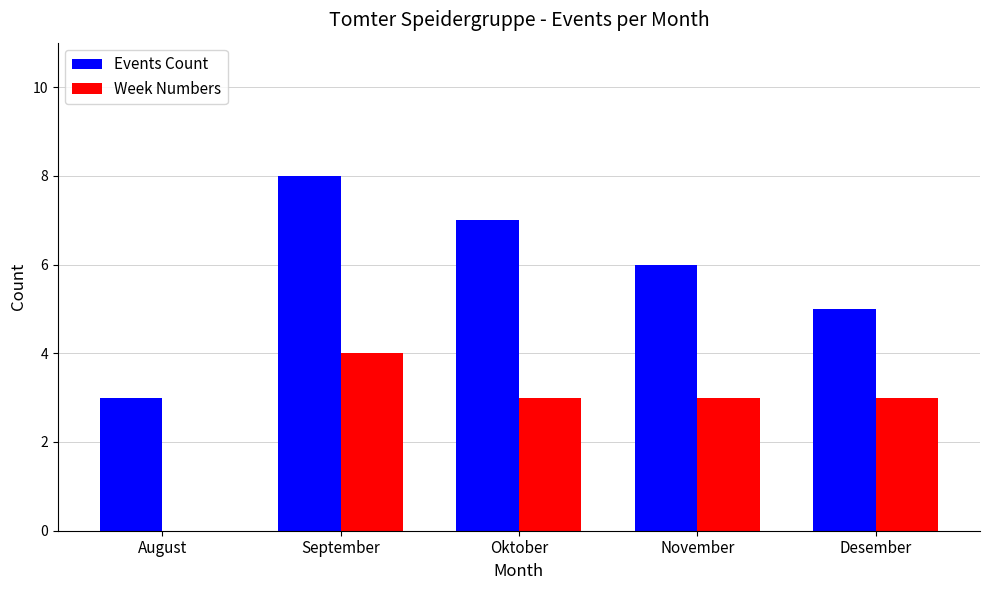

True or false: Events Count has a value of 3 at Oktober.

False